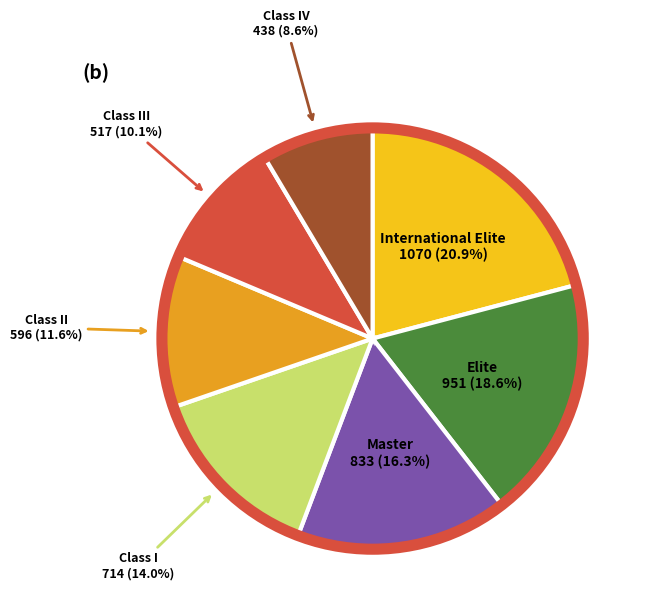

Is there any slice that represents more than half of the pie?

No